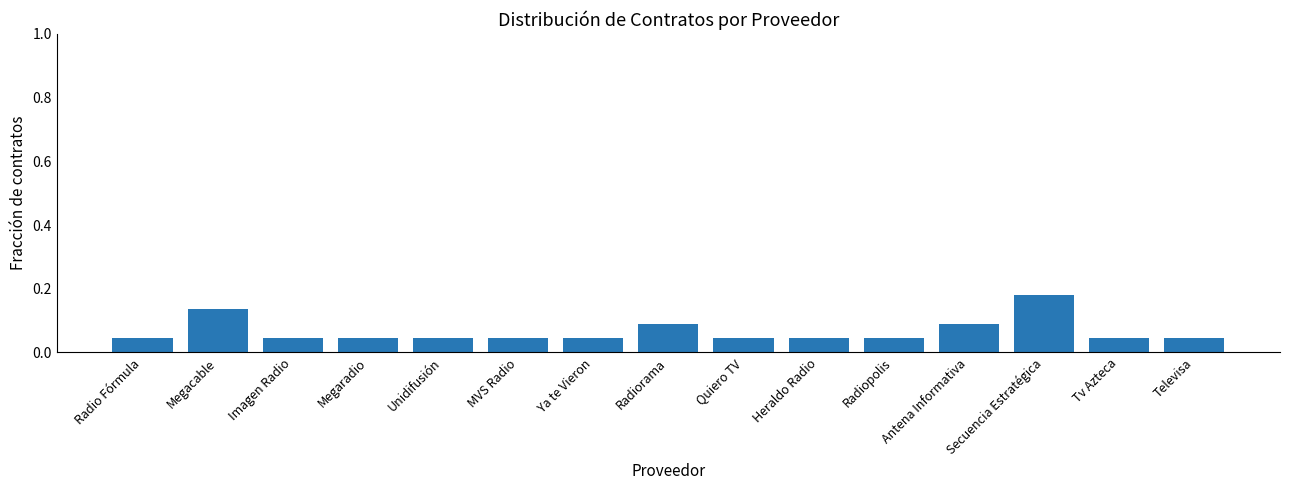

How many values are between 0 and 1?

15